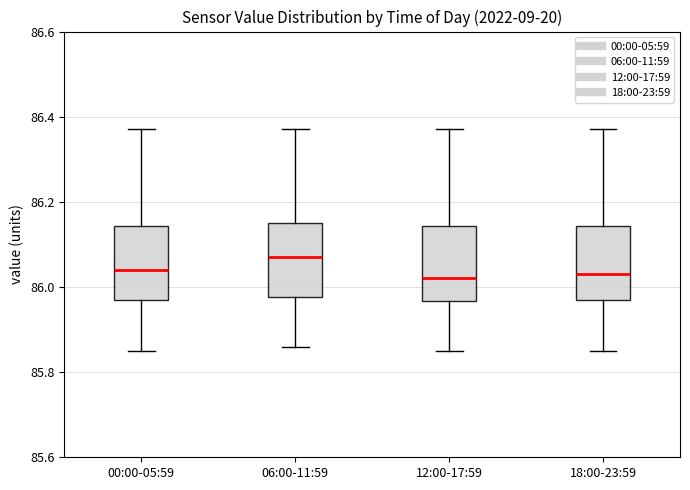

Reading left to right, read every box against the y-axis: the position of its median line, the range the box covers, and the ends of its whiskers. The values are not printed on the chart, so give them approximately, as read against the axis.

00:00-05:59: median 86.04, box 85.98 to 86.14, whiskers 85.86 to 86.38
06:00-11:59: median 86.08, box 85.98 to 86.16, whiskers 85.86 to 86.38
12:00-17:59: median 86.02, box 85.96 to 86.14, whiskers 85.86 to 86.38
18:00-23:59: median 86.04, box 85.98 to 86.14, whiskers 85.86 to 86.38